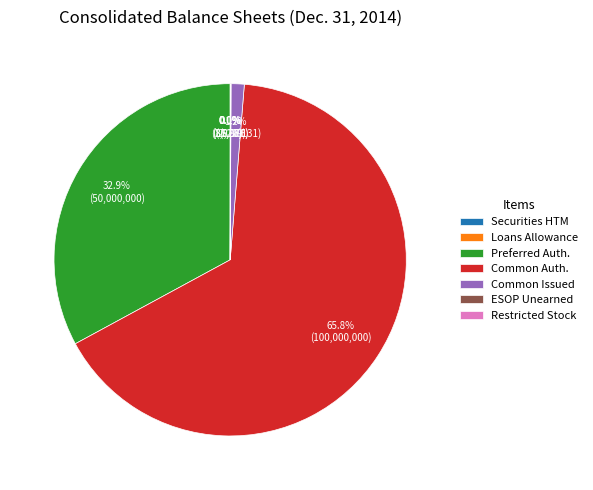

Does any single category account for the majority?

Yes